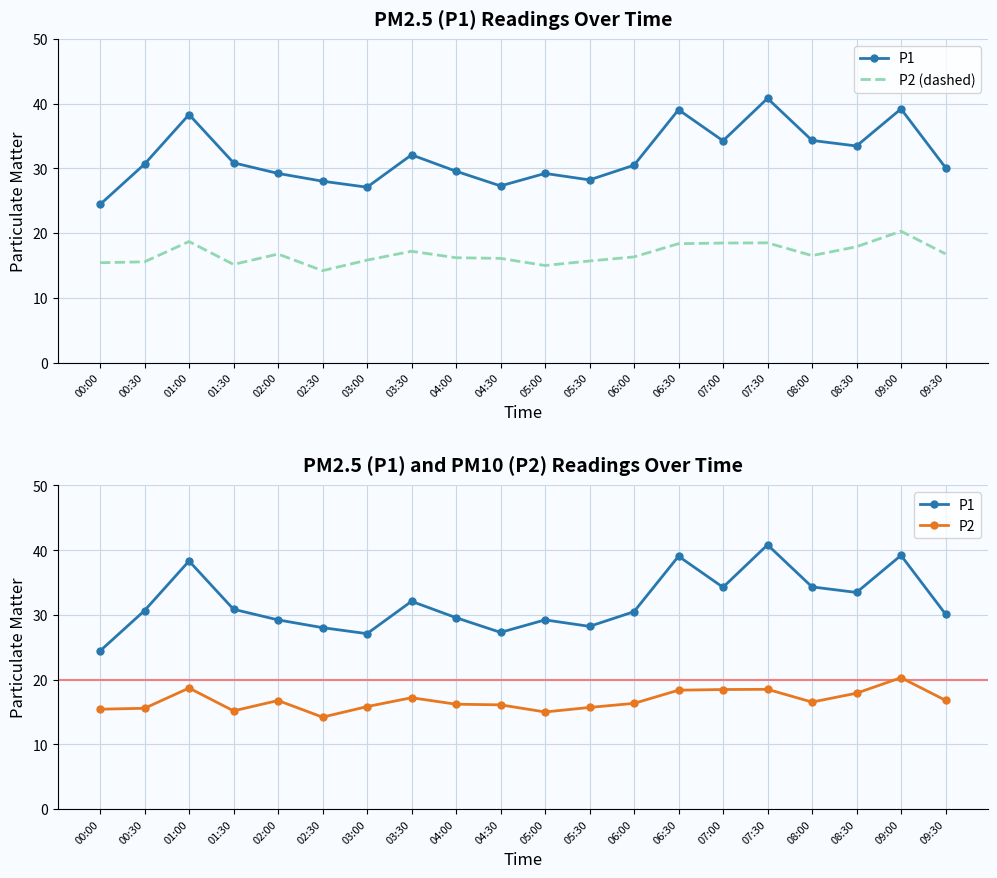

What is the total value across all series at 09:30?

63.7